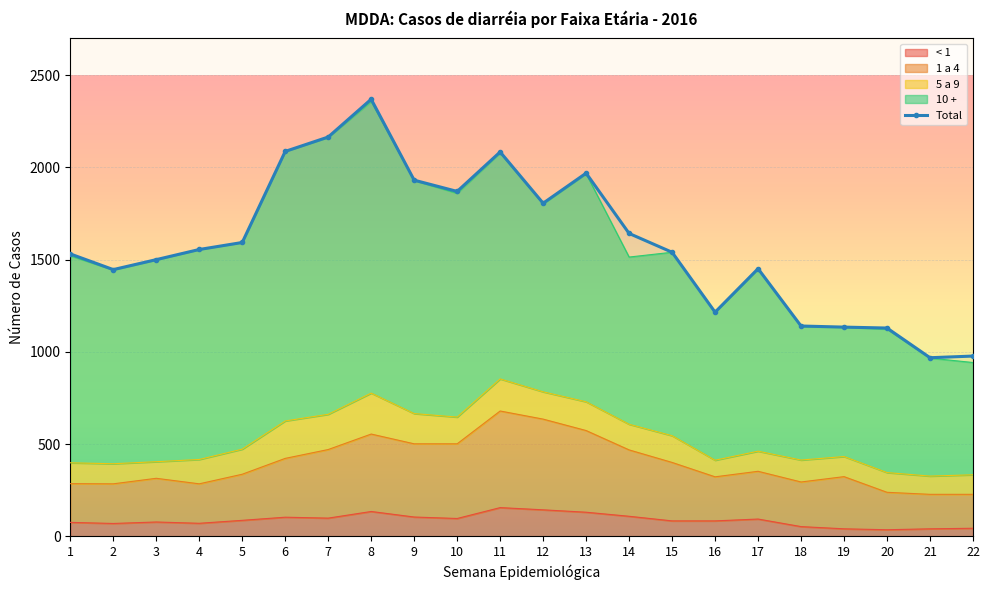

Where is the first local minimum?

2